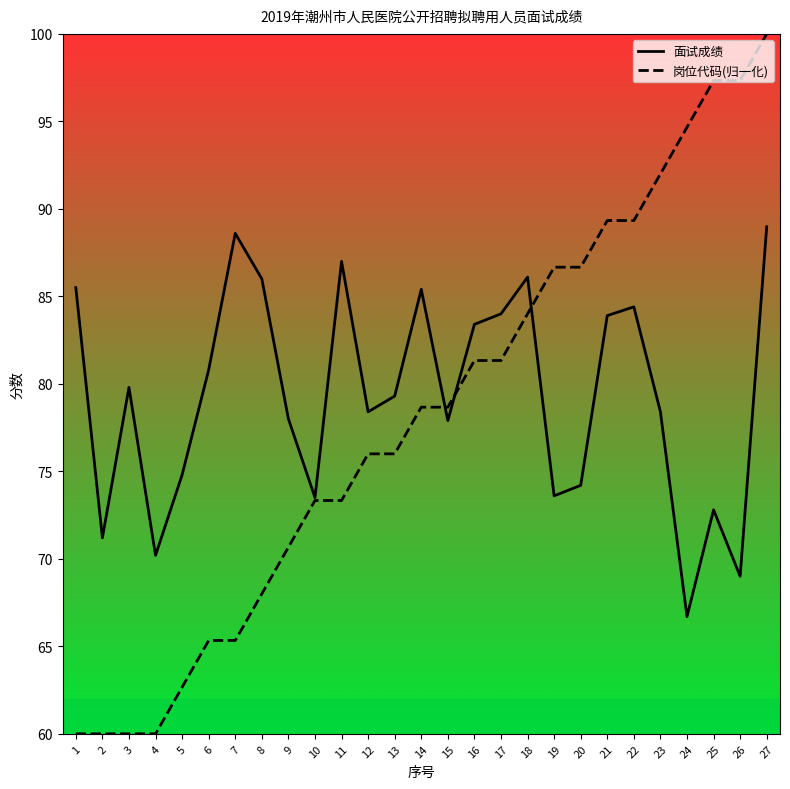

What is the spread (max minus min) of values at 21?

5.4